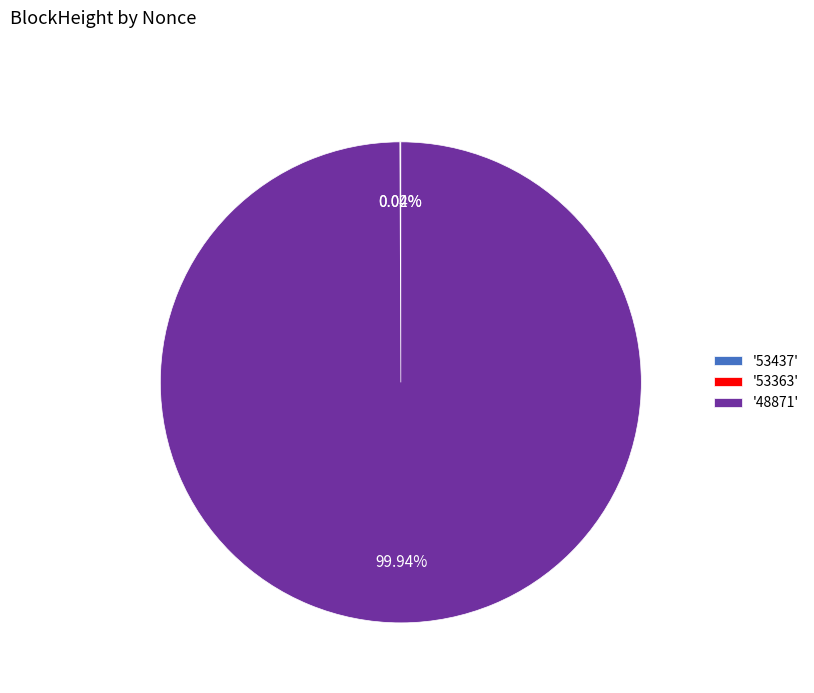

Does any single category account for the majority?

Yes